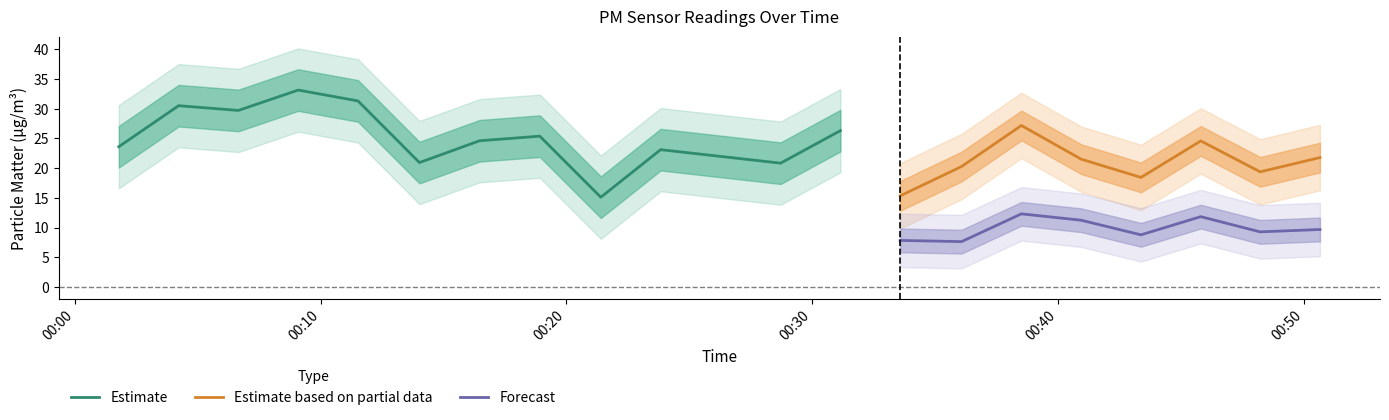

True or false: Forecast and Estimate based on partial data intersect in this chart.

False